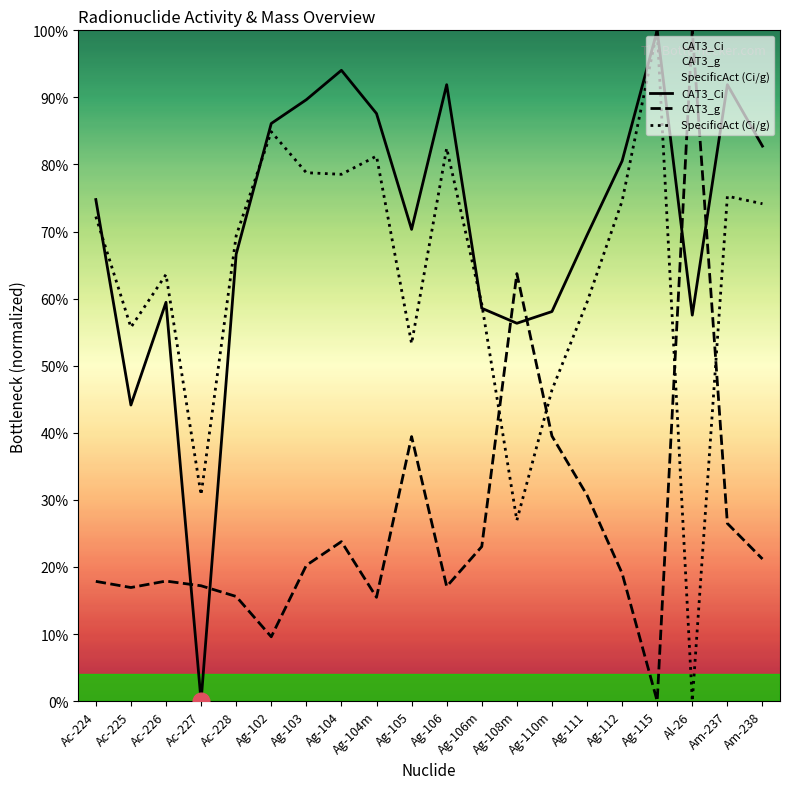

Between Ac-227 and Ag-115, which series saw the biggest shift?

CAT3_Ci